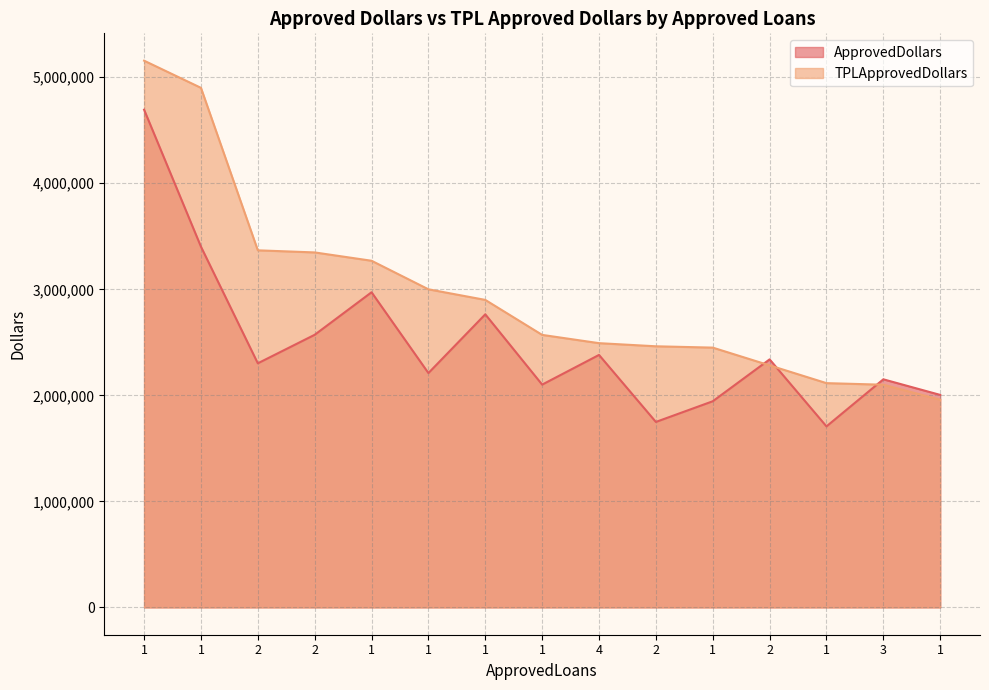

Which series has the largest total across all categories?

TPLApprovedDollars